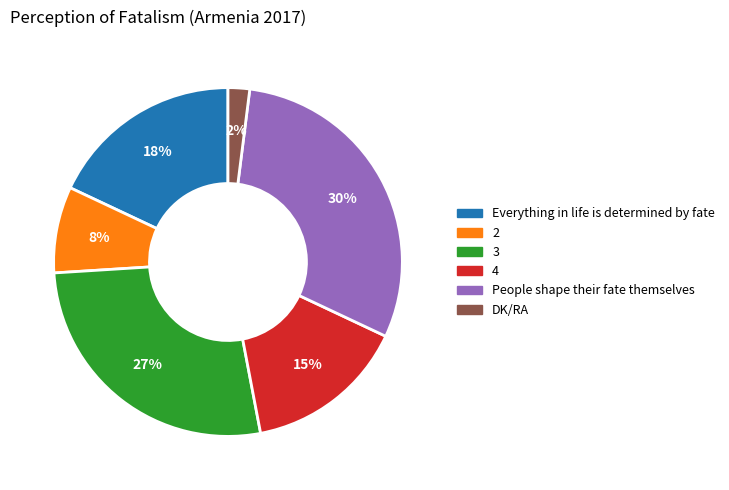

What percentage is the 4 slice, to the nearest percent?

15%